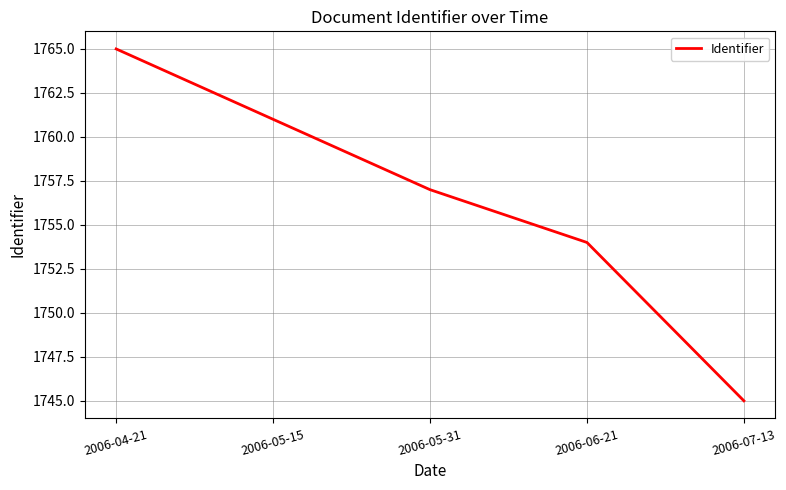

What is the average value?

1756